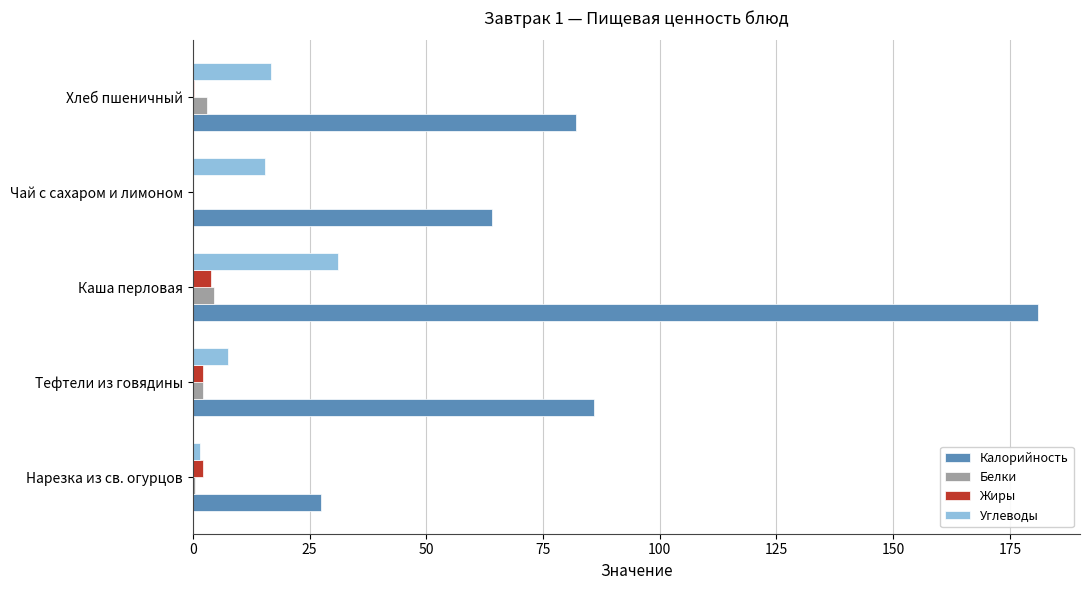

At which category is the sum across all series the highest?

Каша перловая